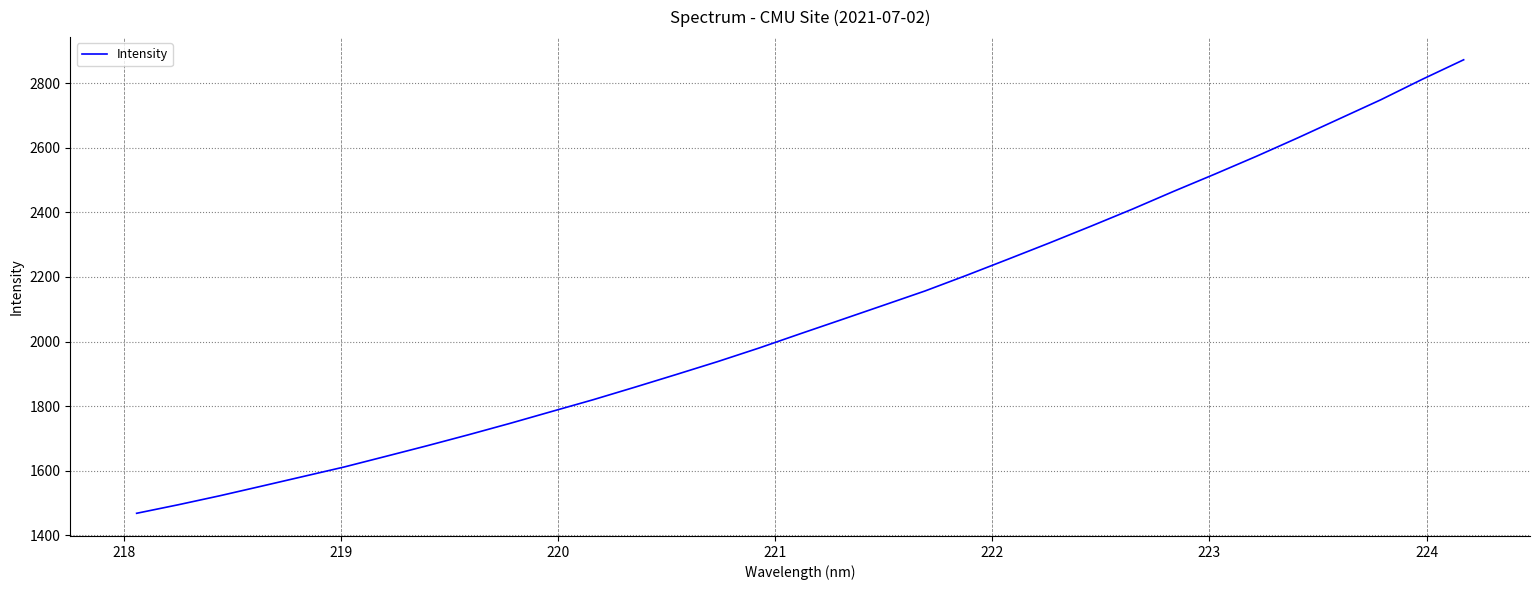

What is the greatest value displayed?

2872.2